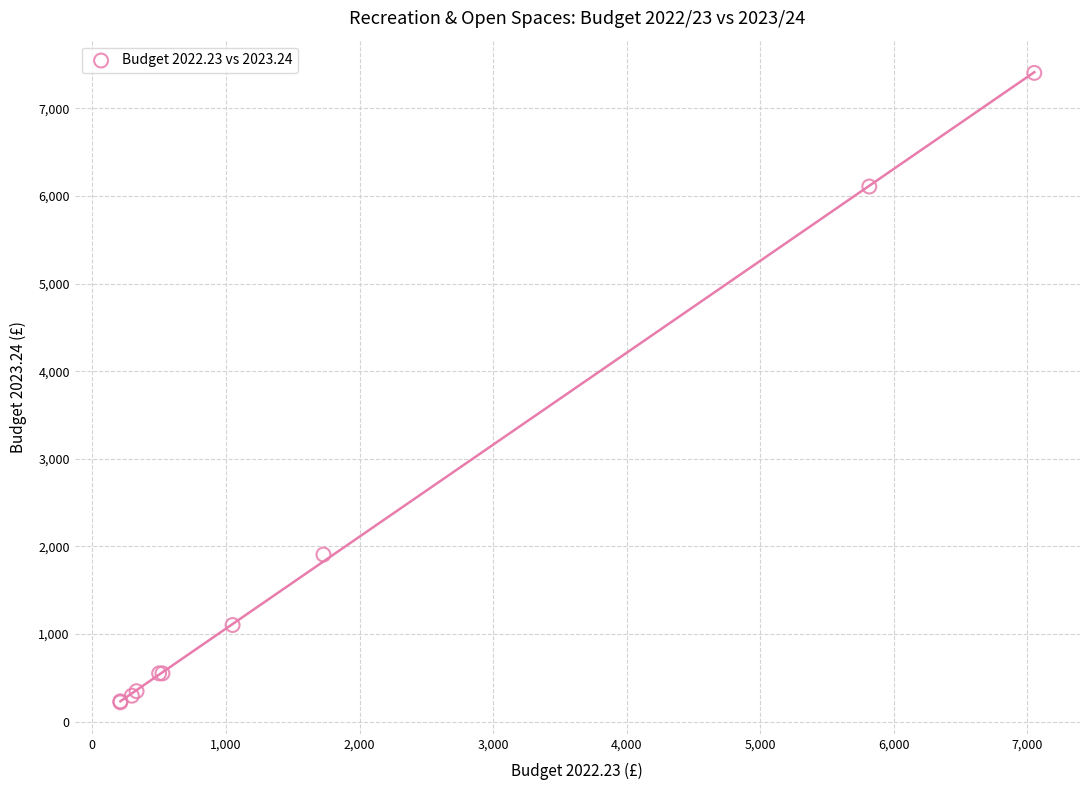

What Y value in the scatter plot is closest to 3812?

1907